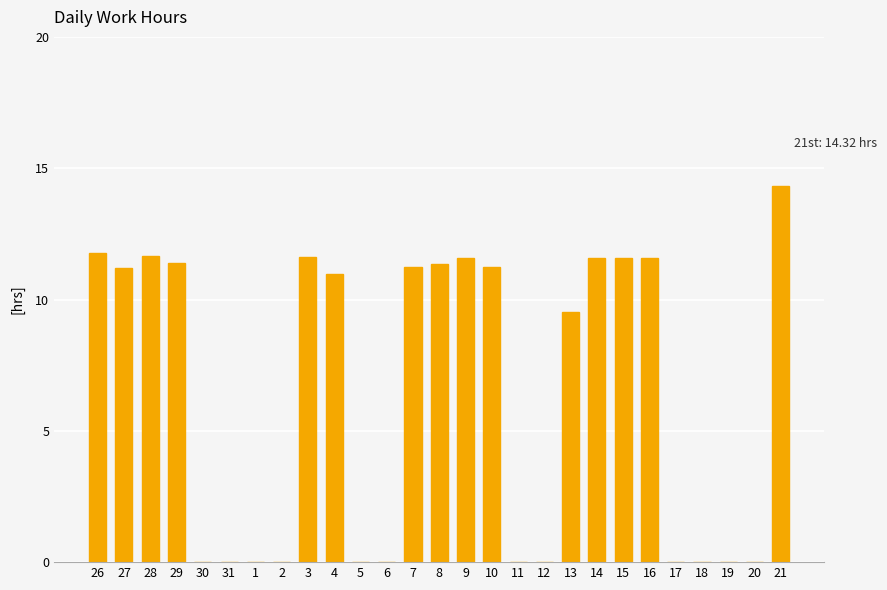

At which label does the data first exceed 10?

26